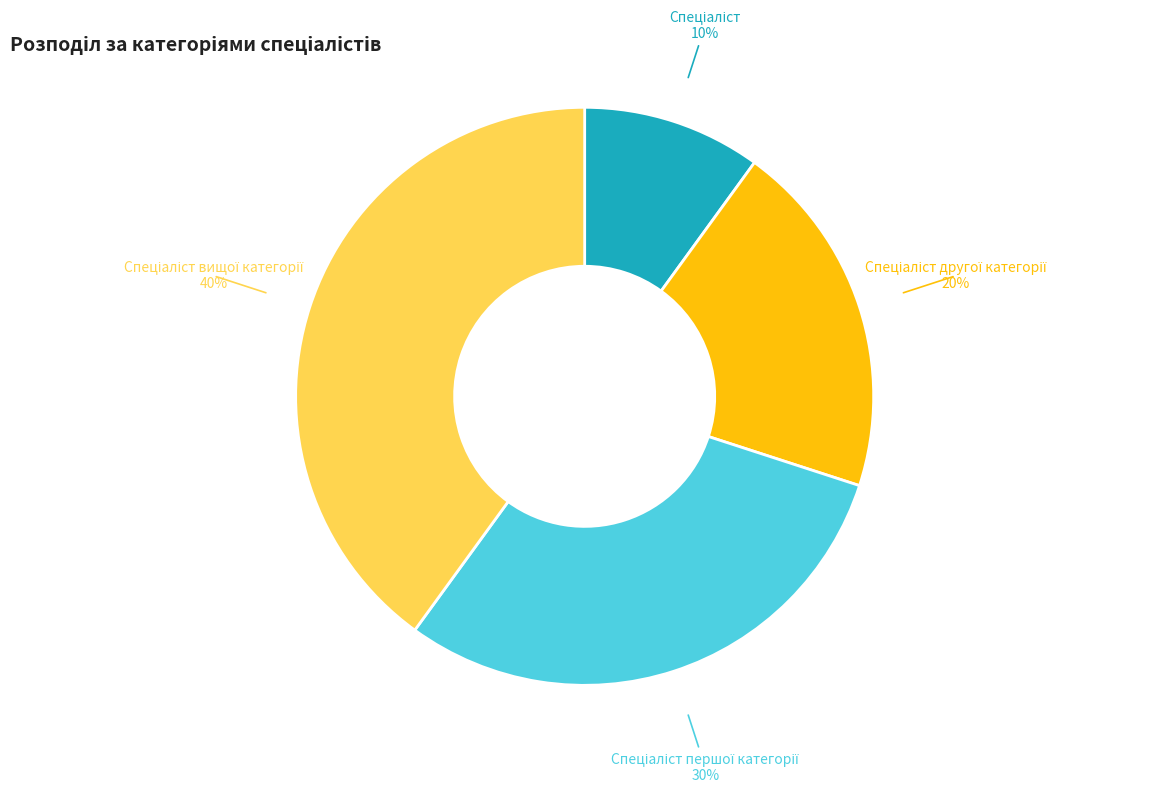

Is there a majority slice in this chart?

No